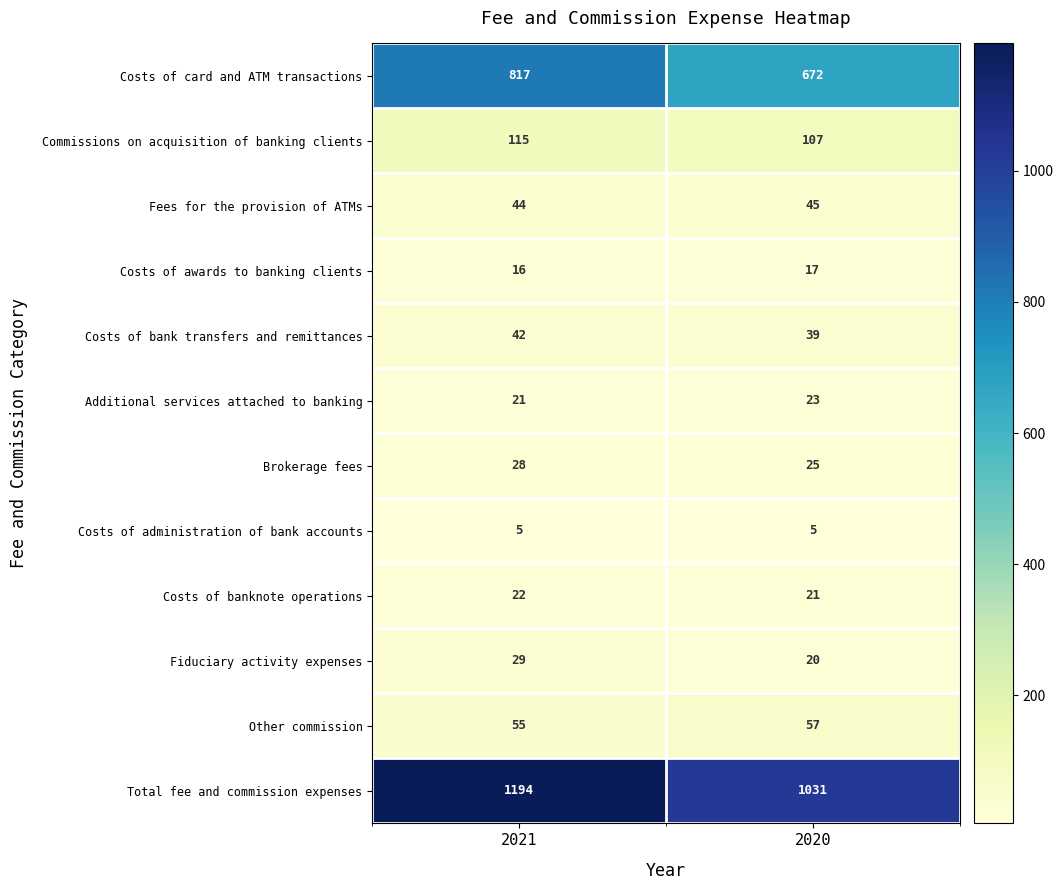

What value does the Costs of bank transfers and remittances series have at 2021?

42